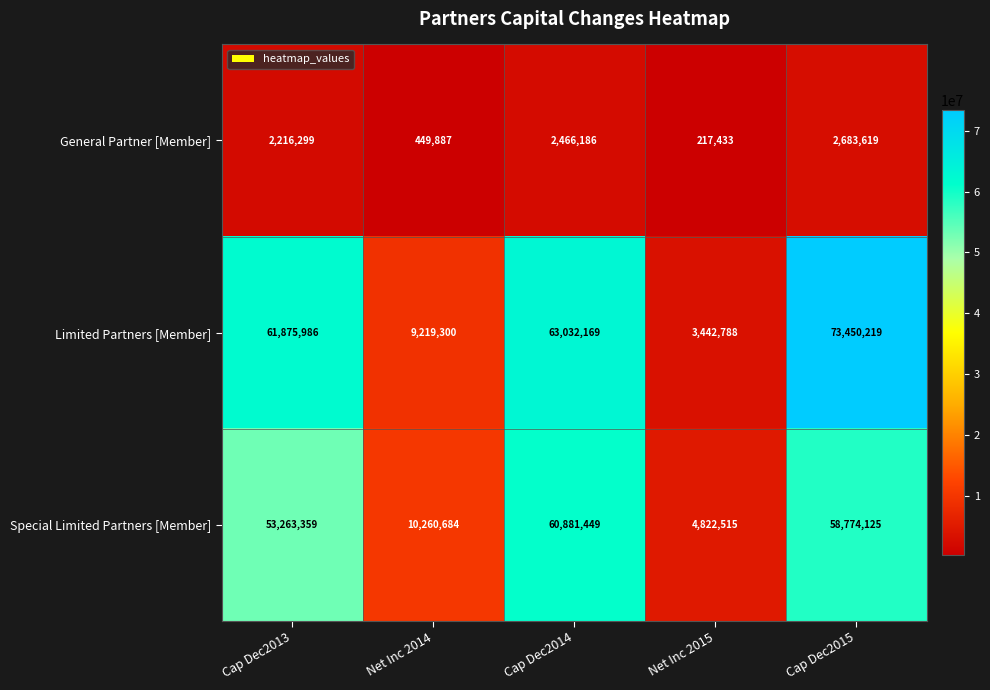

Count the number of data series in this chart.

3